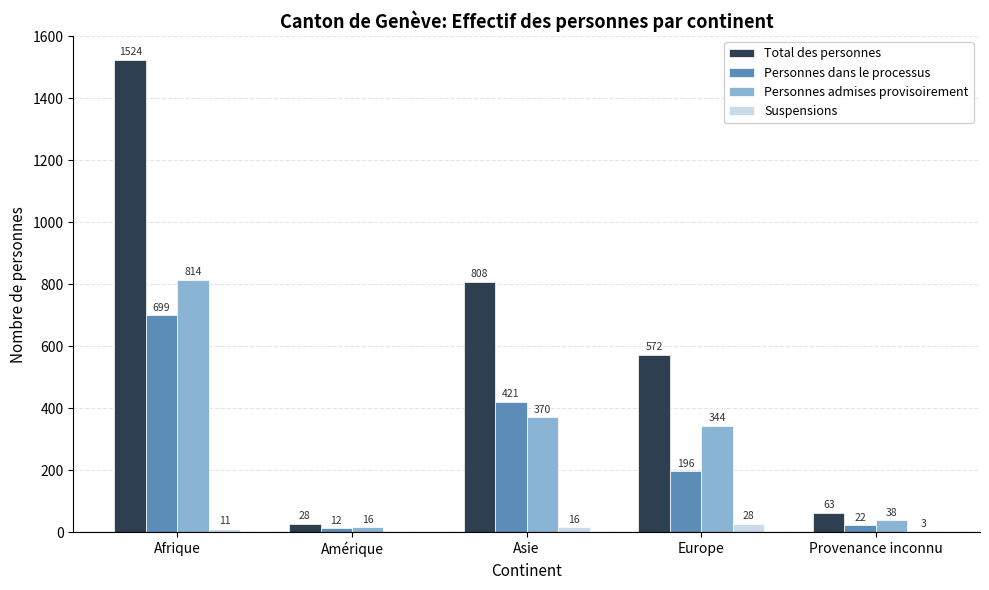

The value of Personnes admises provisoirement at Asie is 98. True or false?

False